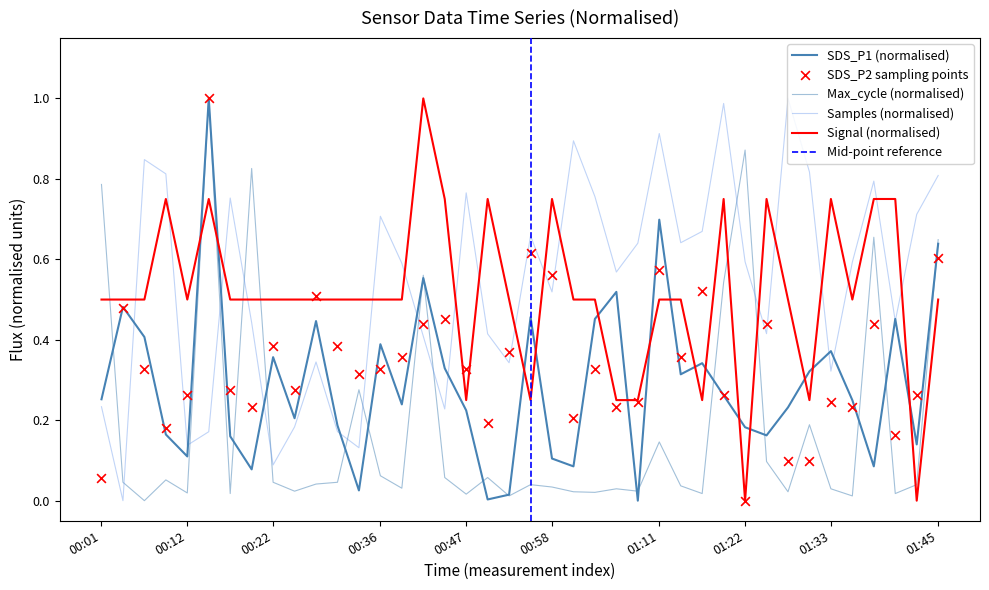

At which category is the sum across all series the highest?

00:15